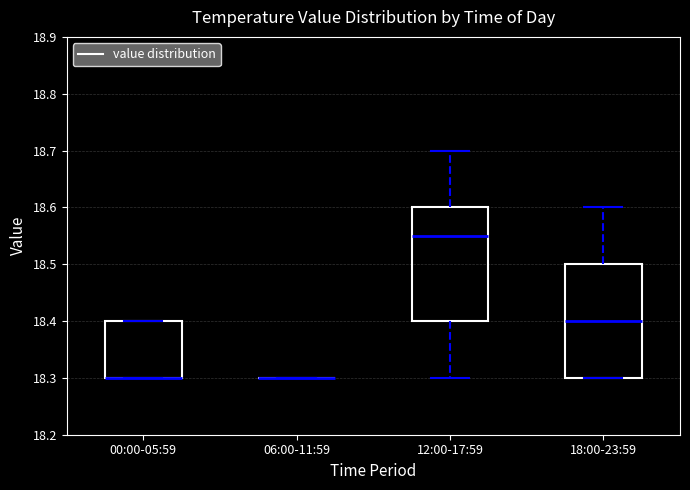

Reading left to right, read every box against the y-axis: the position of its median line, the range the box covers, and the ends of its whiskers. The values are not printed on the chart, so give them approximately, as read against the axis.

00:00-05:59: median 18.30 (drawn on the box's lower edge), box 18.30 to 18.40, whiskers 18.30 to 18.40
06:00-11:59: box collapsed to a line at 18.30, whiskers 18.30 to 18.30
12:00-17:59: median 18.55, box 18.40 to 18.60, whiskers 18.30 to 18.70
18:00-23:59: median 18.40, box 18.30 to 18.50, whiskers 18.30 to 18.60